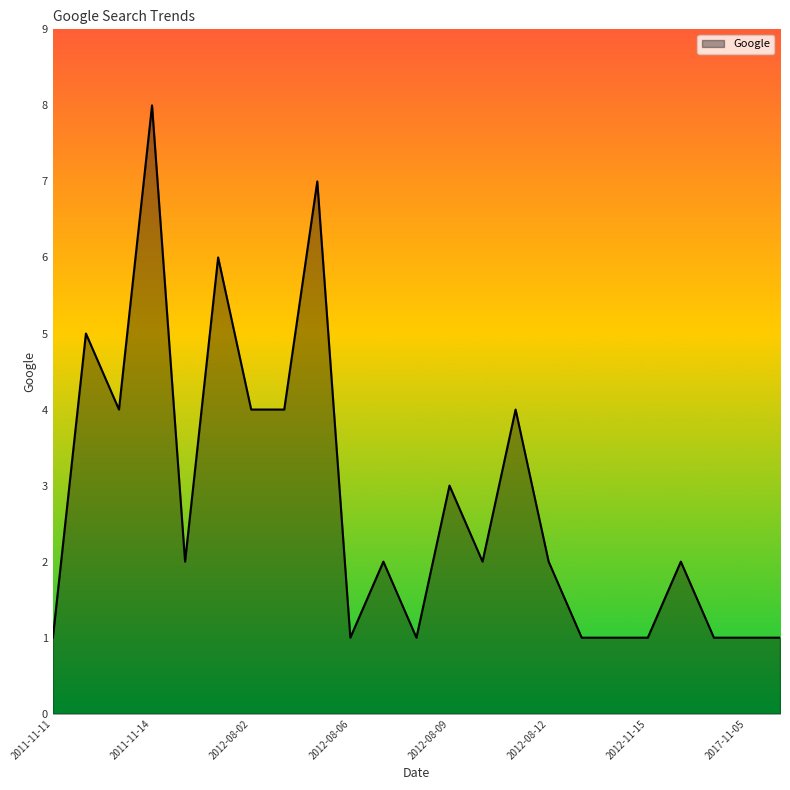

What is the greatest value displayed?

8